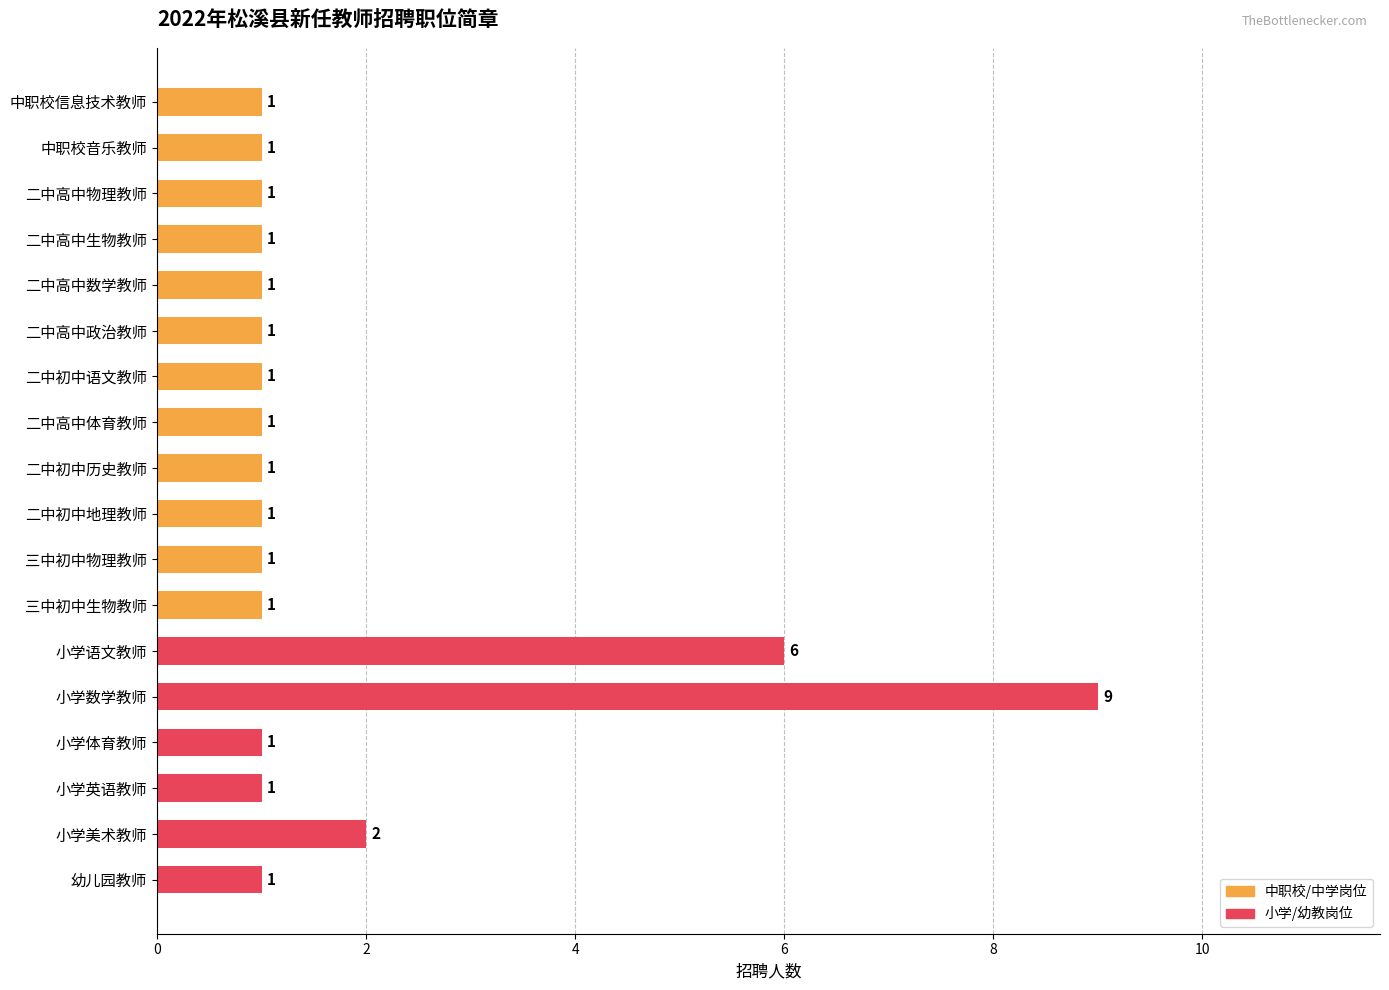

How many bars are there in total?

18